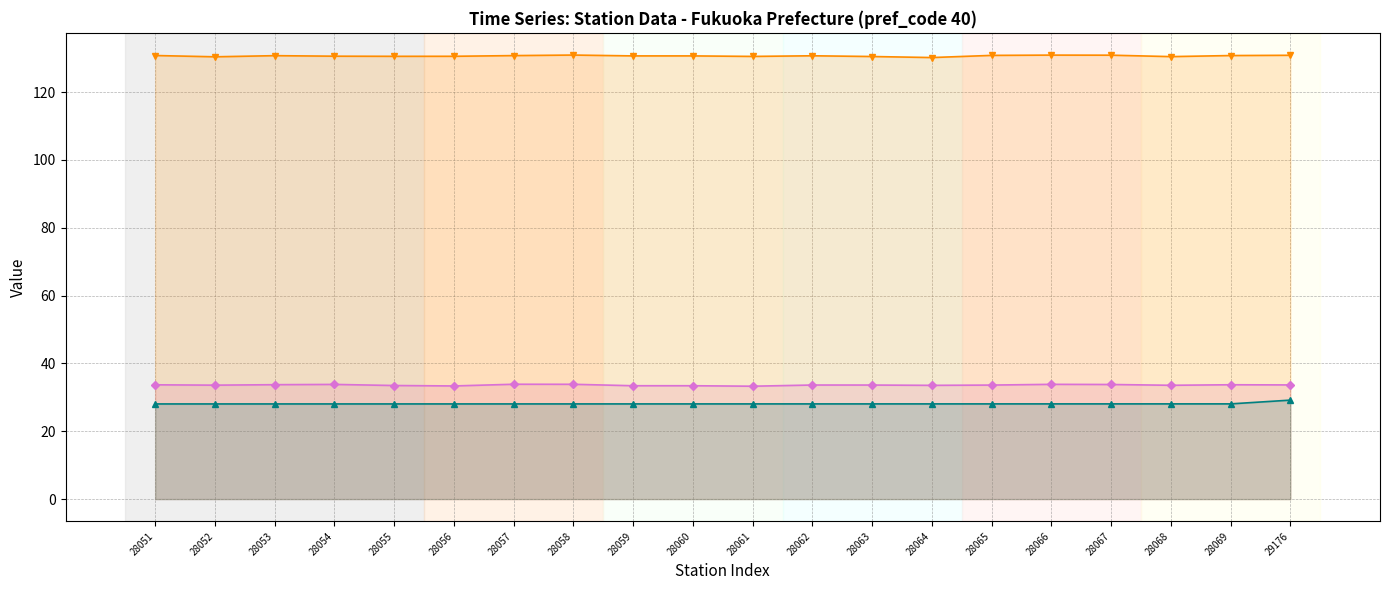

What are all the series names shown in the legend?

station_lat, station_lon, station_code (÷1000)